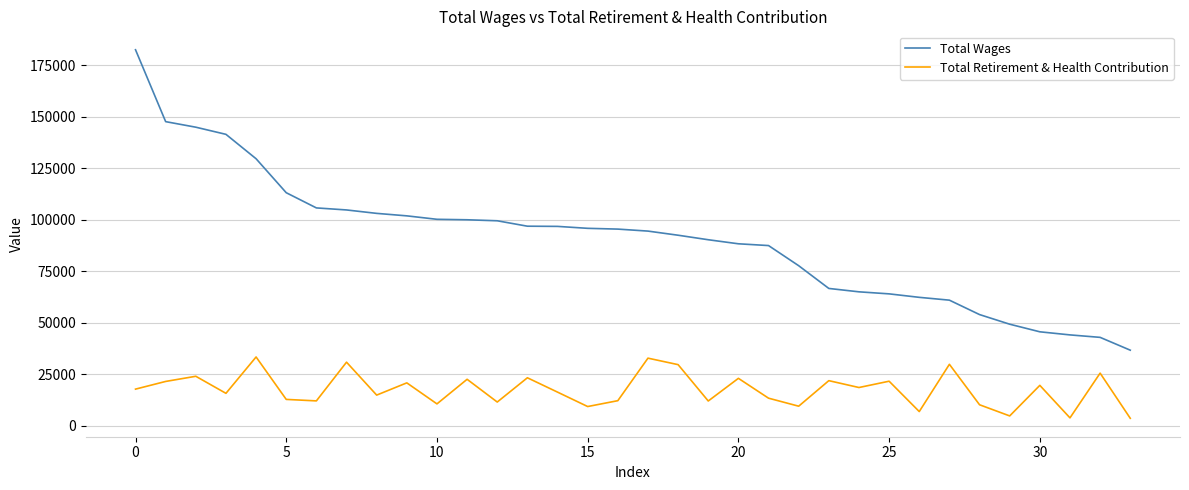

Which series has the largest total across all categories?

Total Wages